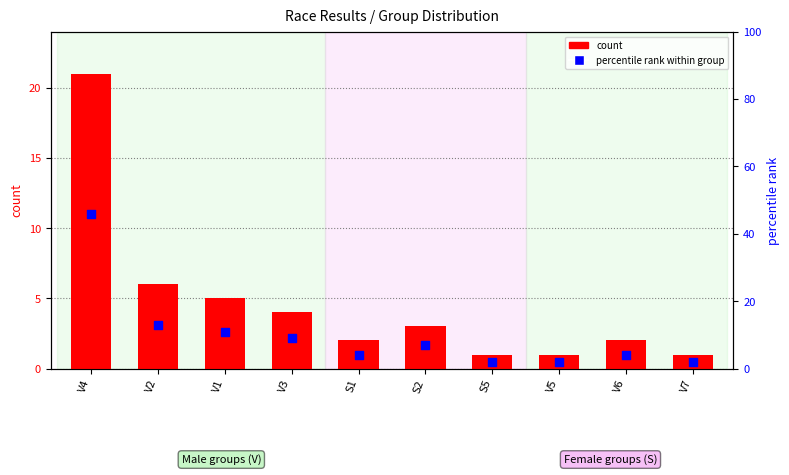

At which category is the sum across all series the highest?

V4